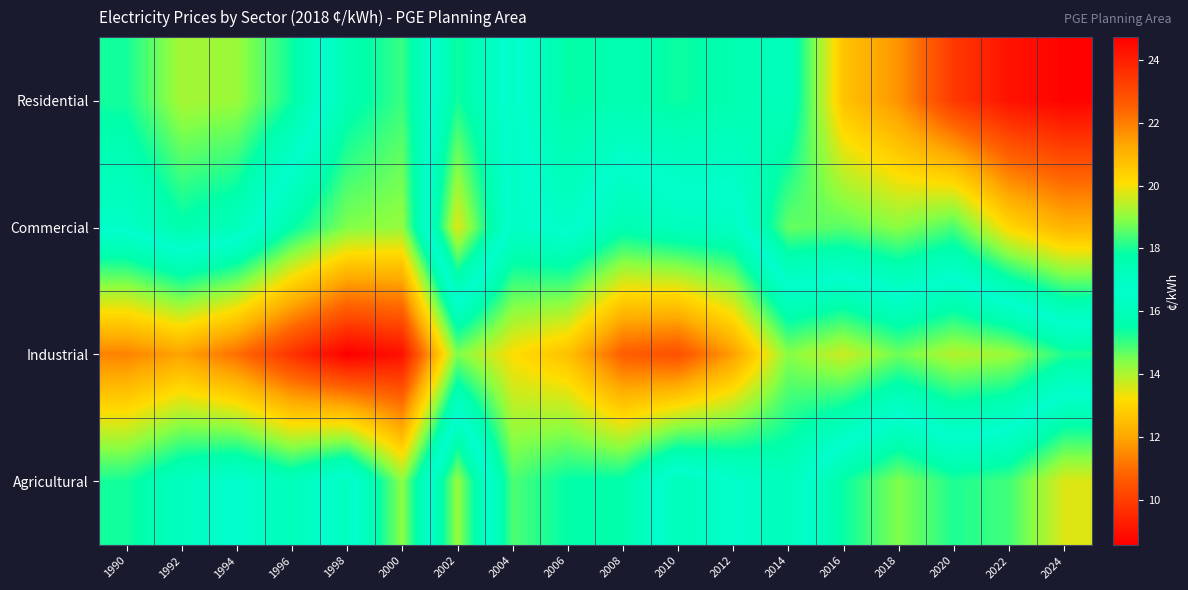

Reading right to left, list all the values displayed in this chart.

Residential: 2024=24.6	2022=24.3	2020=23.4	2018=21.6	2016=20.7	2014=17.2	2012=17.6	2010=17.9	2008=17.6	2006=17.9	2004=16.4	2002=17.9	2000=15.0	1998=15.7	1996=17.9	1994=19.1	1992=19.2	1990=18.0
Commercial: 2024=21.0	2022=20.2	2020=18.4	2018=19.0	2016=18.6	2014=18.6	2012=16.3	2010=16.2	2008=15.7	2006=16.8	2004=16.4	2002=19.8	2000=14.2	1998=14.4	1996=15.5	1994=17.3	1992=17.7	1990=16.8
Industrial: 2024=15.2	2022=14.2	2020=13.9	2018=14.6	2016=13.7	2014=14.4	2012=11.9	2010=10.4	2008=10.7	2006=12.6	2004=13.2	2002=14.4	2000=9.0	1998=8.6	1996=9.7	1994=11.0	1992=11.9	1990=11.4
Agricultural: 2024=19.8	2022=18.3	2020=18.0	2018=18.9	2016=17.9	2014=16.0	2012=16.6	2010=17.3	2008=15.6	2006=15.5	2004=14.9	2002=19.1	2000=14.3	1998=17.1	1996=16.0	1994=16.7	1992=16.2	1990=15.3